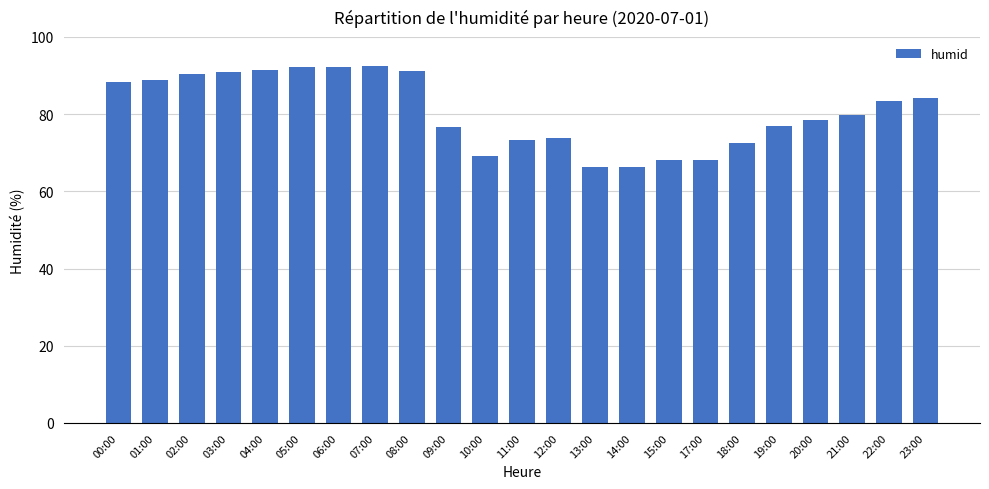

What is the maximum value shown in the chart?

92.5